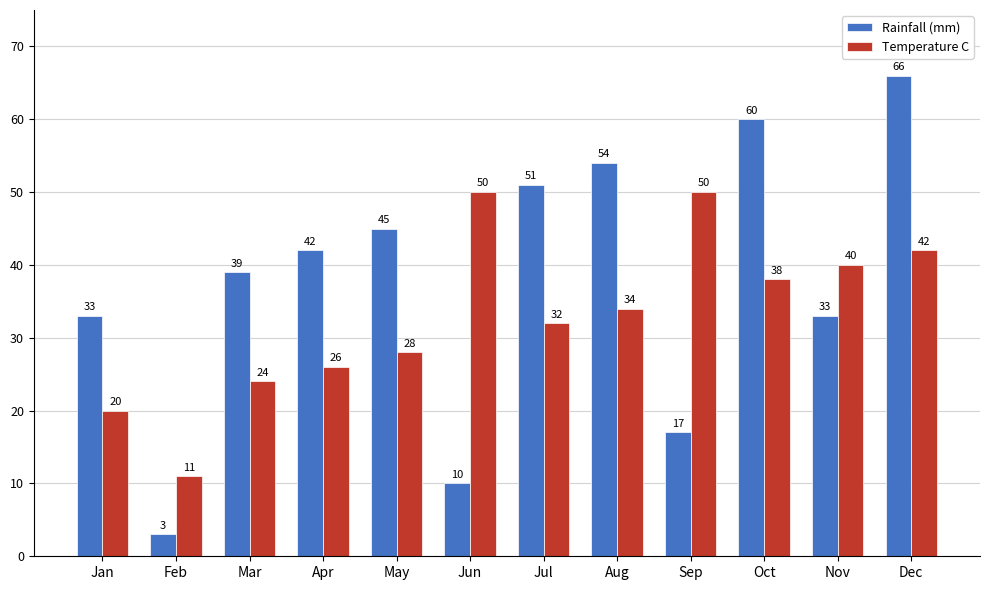

What is the difference between the Rainfall (mm) values at Dec and Jun?

56